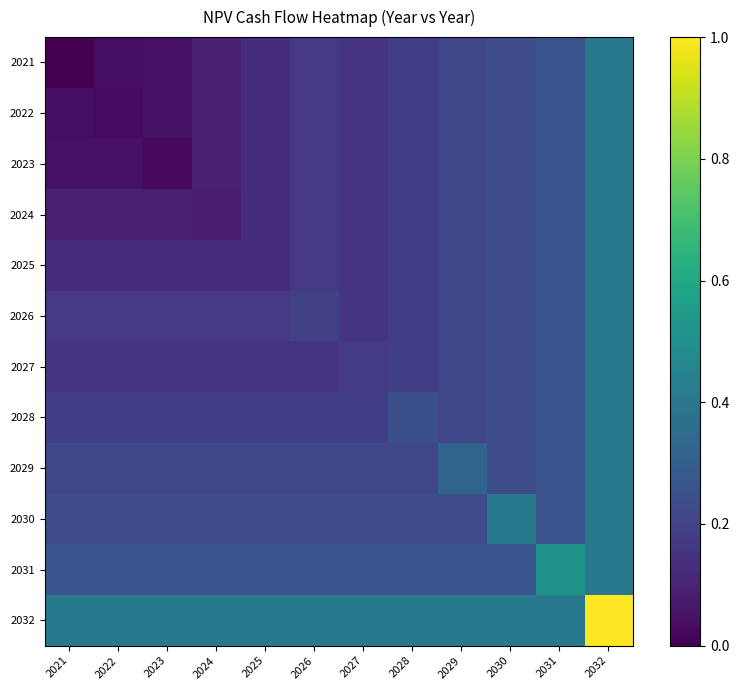

What is the maximum value shown in the chart?

1.0